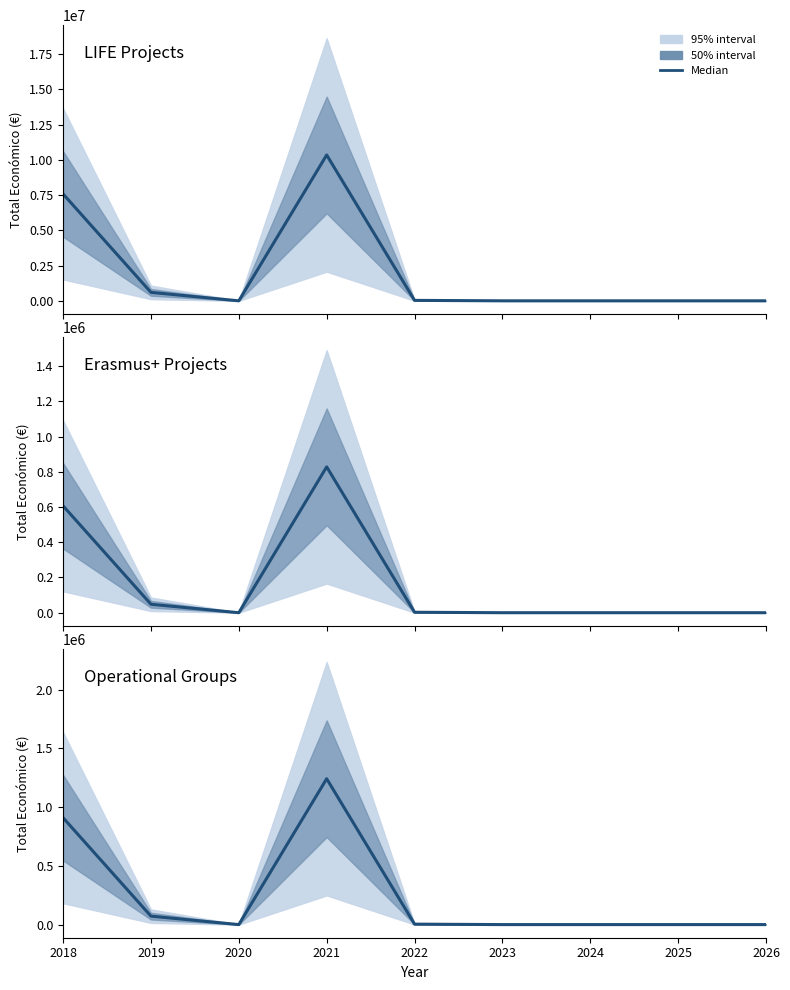

At which category does the chart reach its peak across all series?

2021